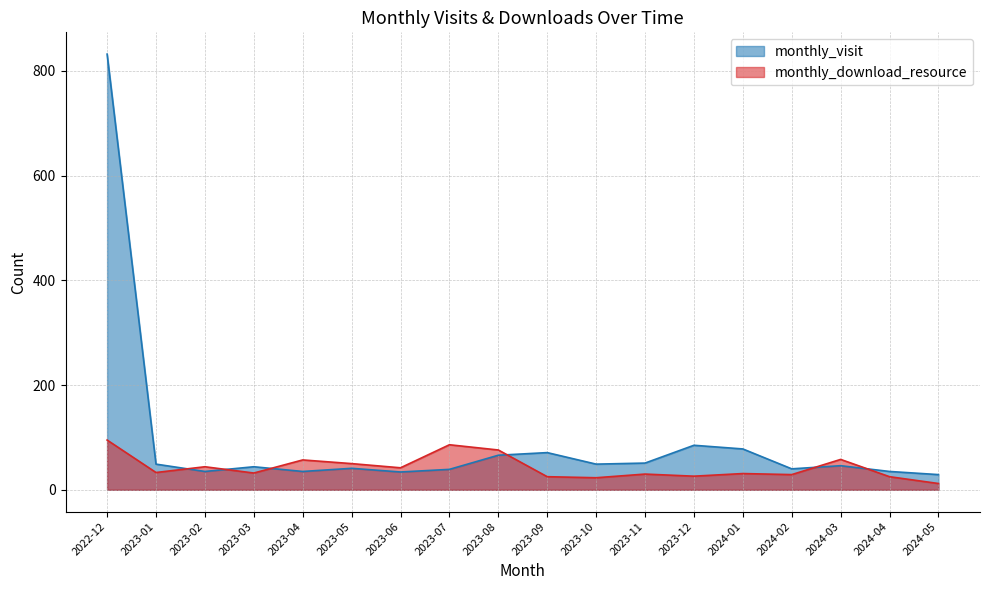

Does the chart have visible grid lines?

Yes